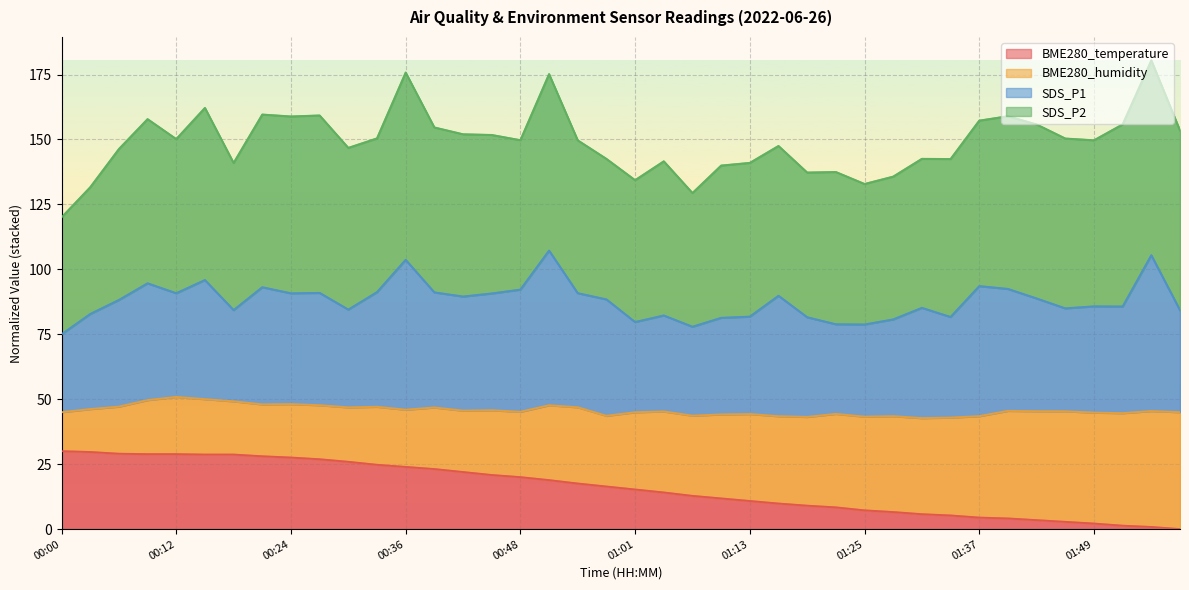

True or false: BME280_temperature and BME280_humidity intersect in this chart.

False